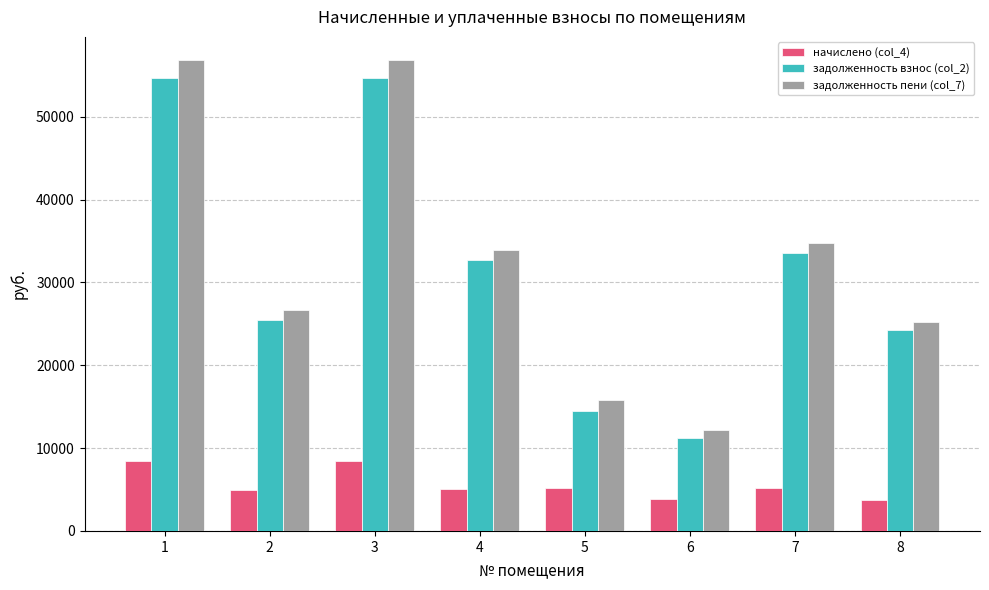

What is the value of the начислено (col_4) bar at the 8th from the left?

3753.6